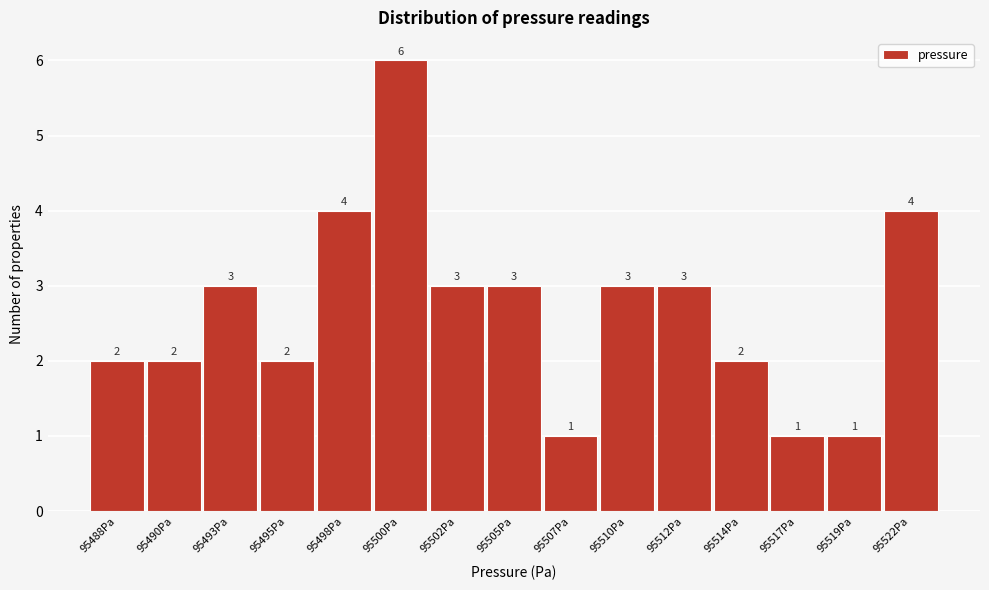

Reading left to right, what are all the values shown in this chart?

2	2	3	2	4	6	3	3	1	3	3	2	1	1	4